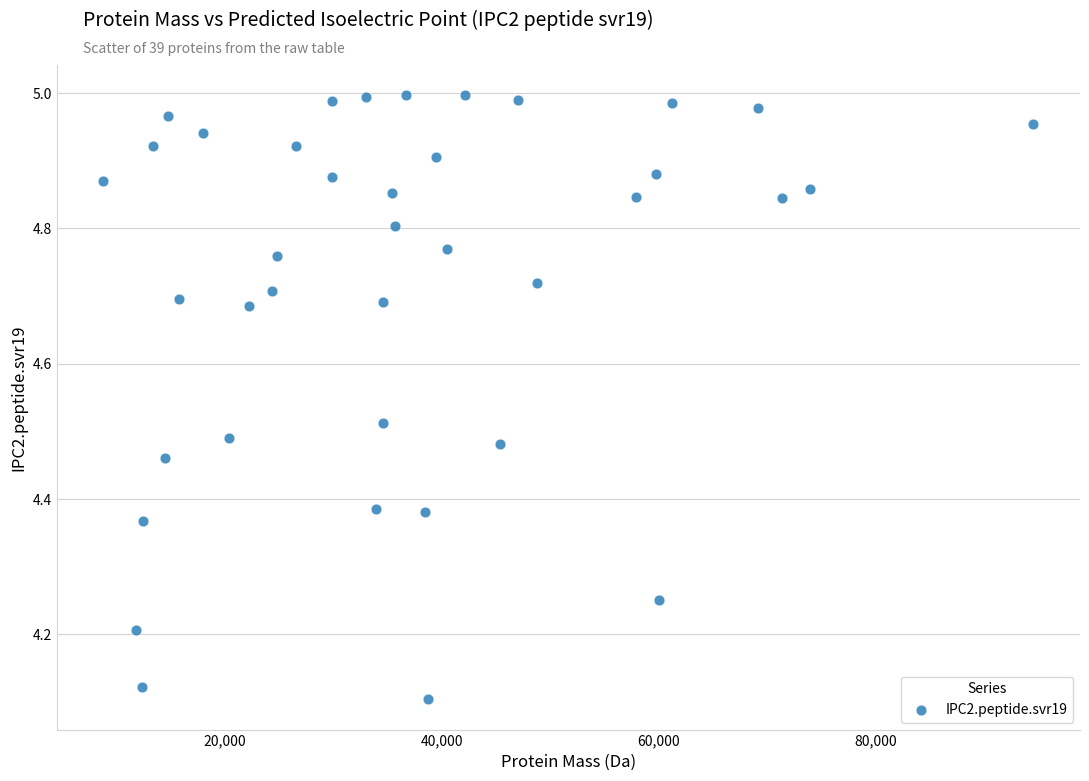

What is the range of X values (max minus min)?

85701.6